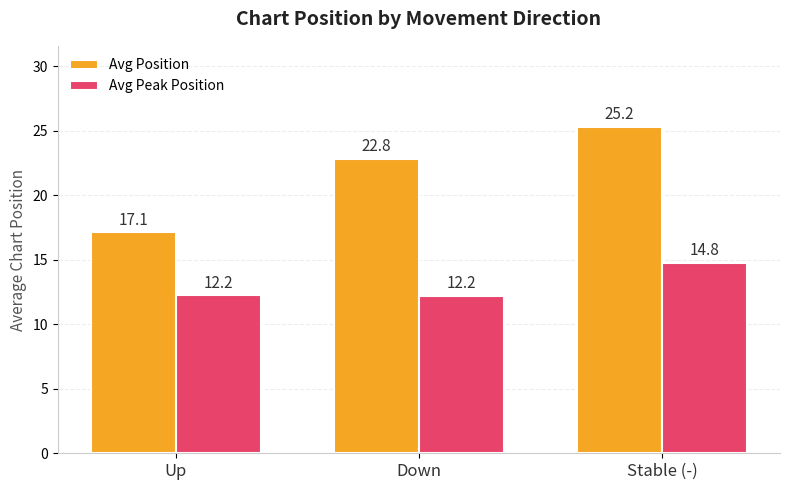

The Avg Position series shows 22.8 at Down. True or false?

True